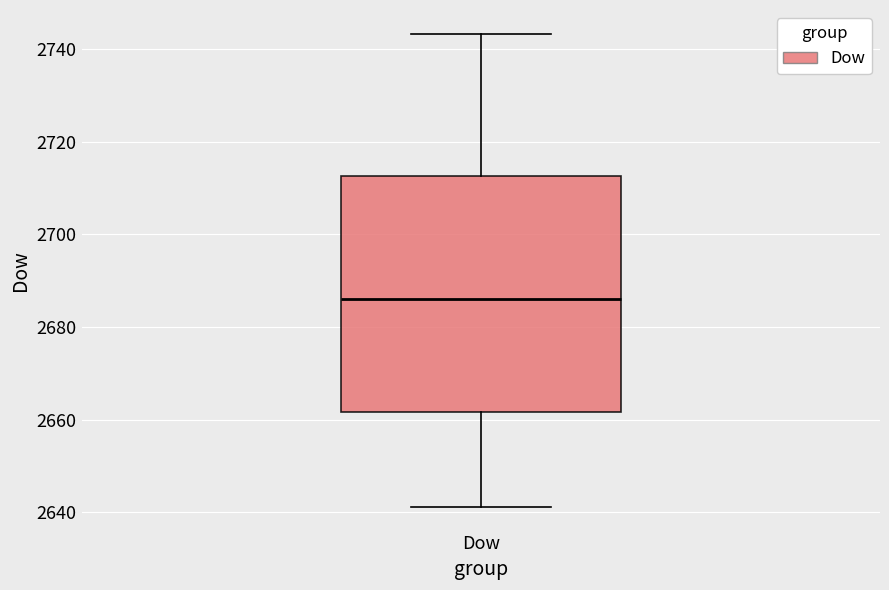

Where does the median line of the box for Dow sit on the y-axis? The values are not printed on the chart, so give them approximately, as read against the axis.

2686